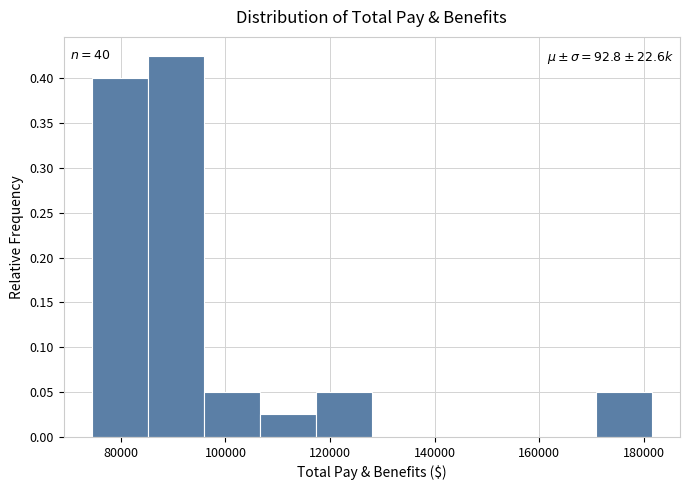

Over which range of the x-axis is the bar tallest?

86000 to 96000